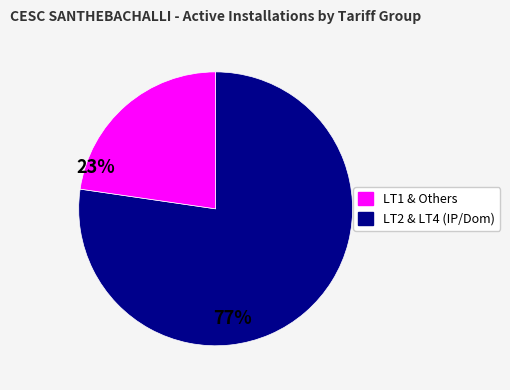

Is there a majority slice in this chart?

Yes